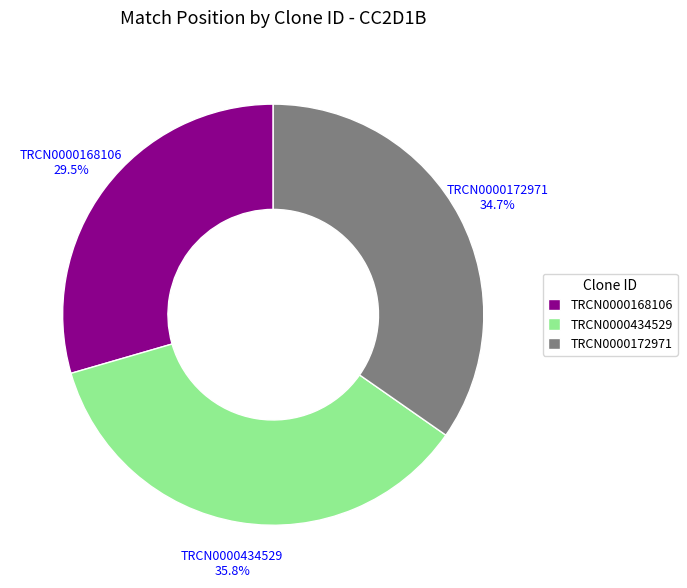

Is TRCN0000168106 the majority of the pie?

No